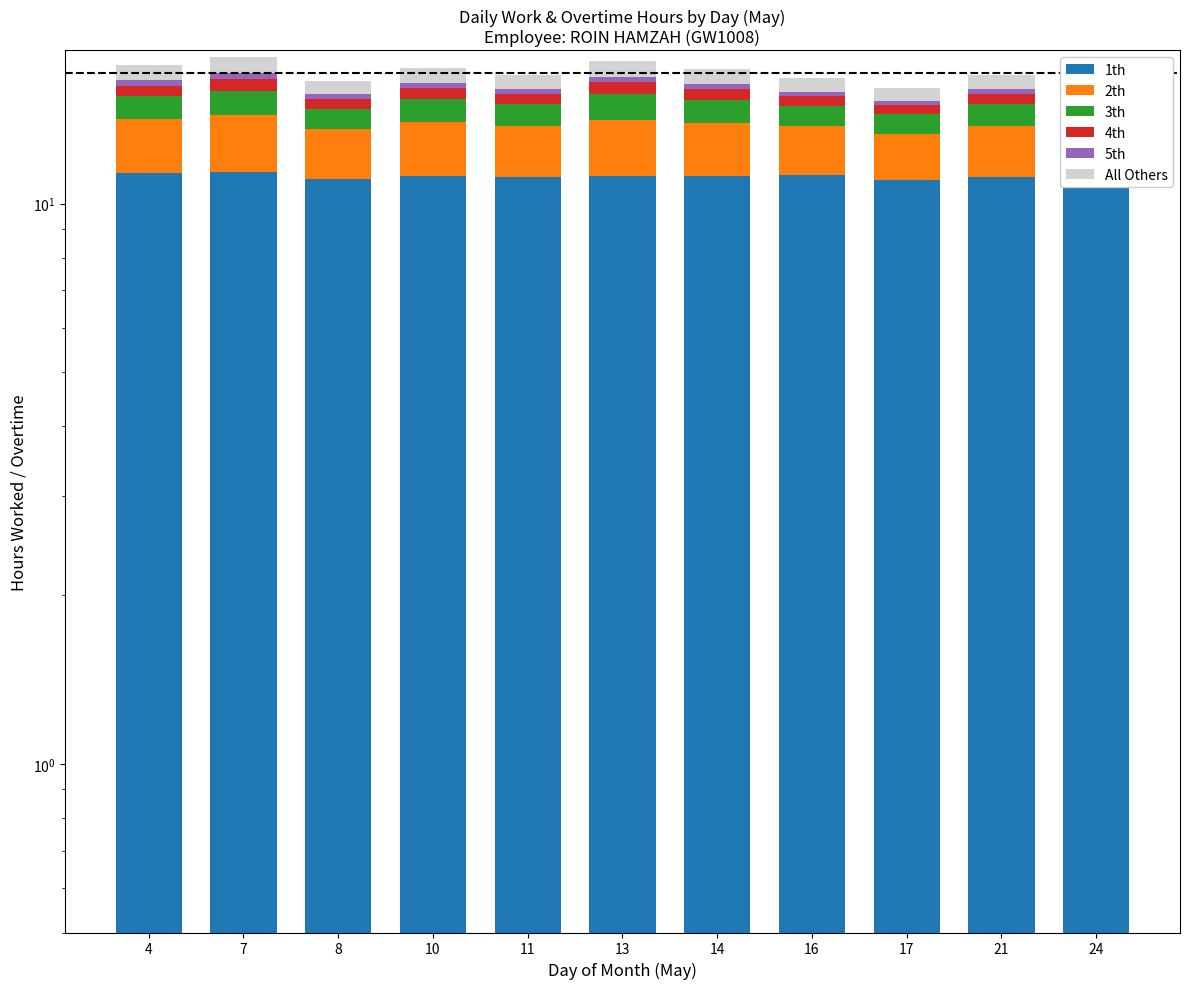

Count the number of categories in the chart.

11